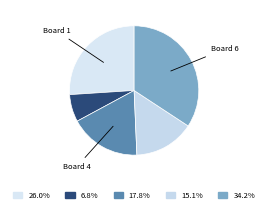

Count the number of slices in the pie.

5